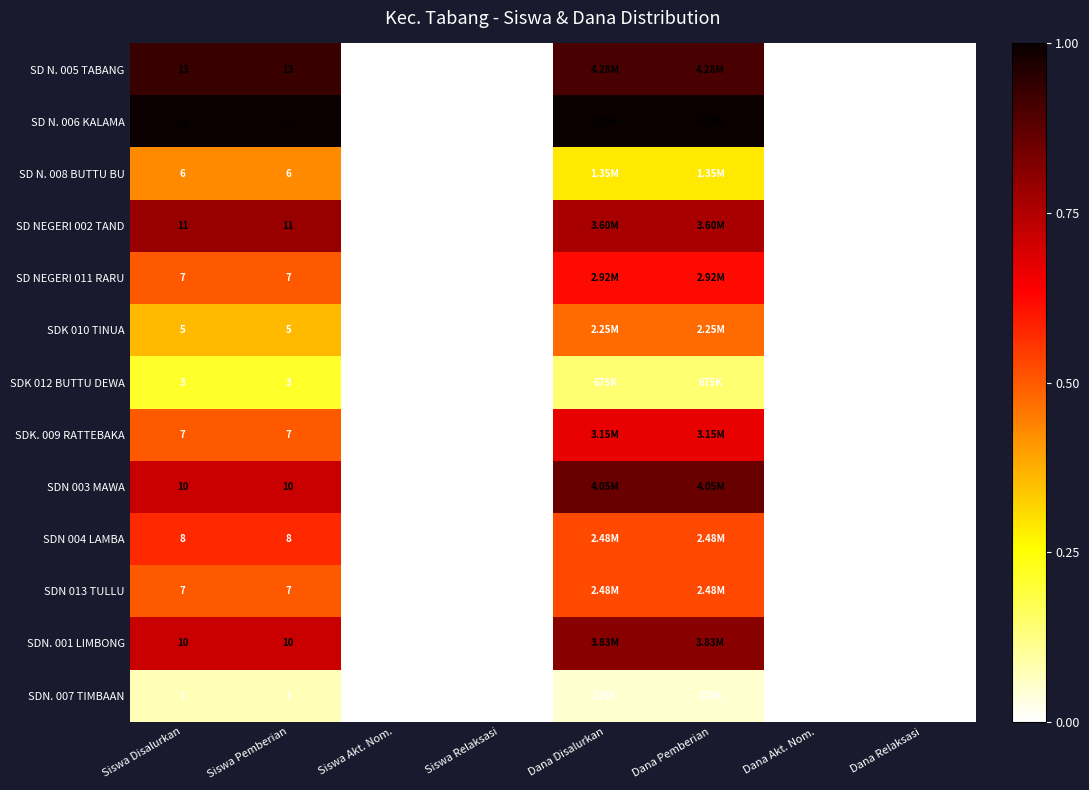

What is the greatest value displayed?

1.0